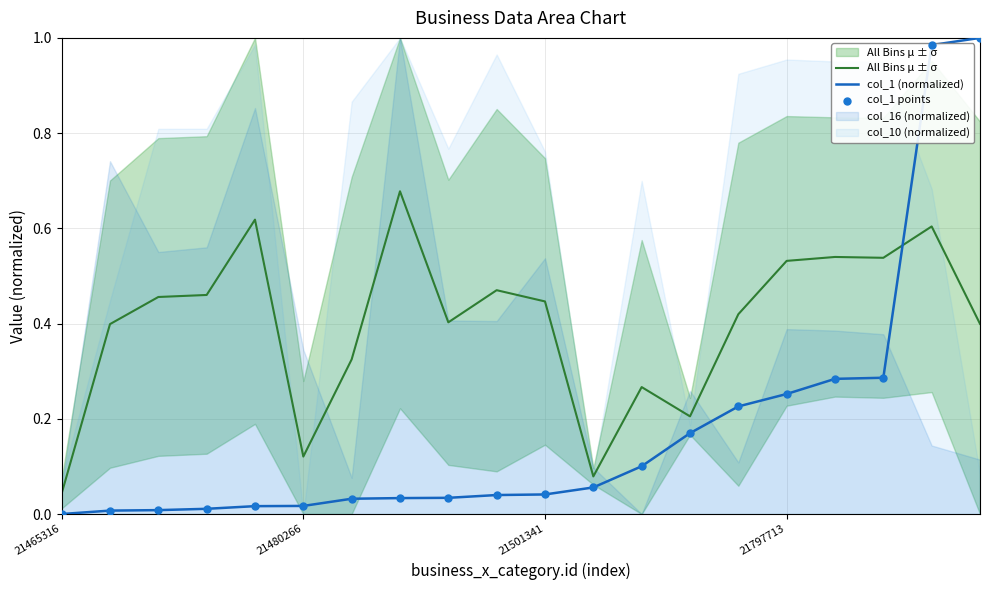

At how many categories does at least one series exceed 0?

20